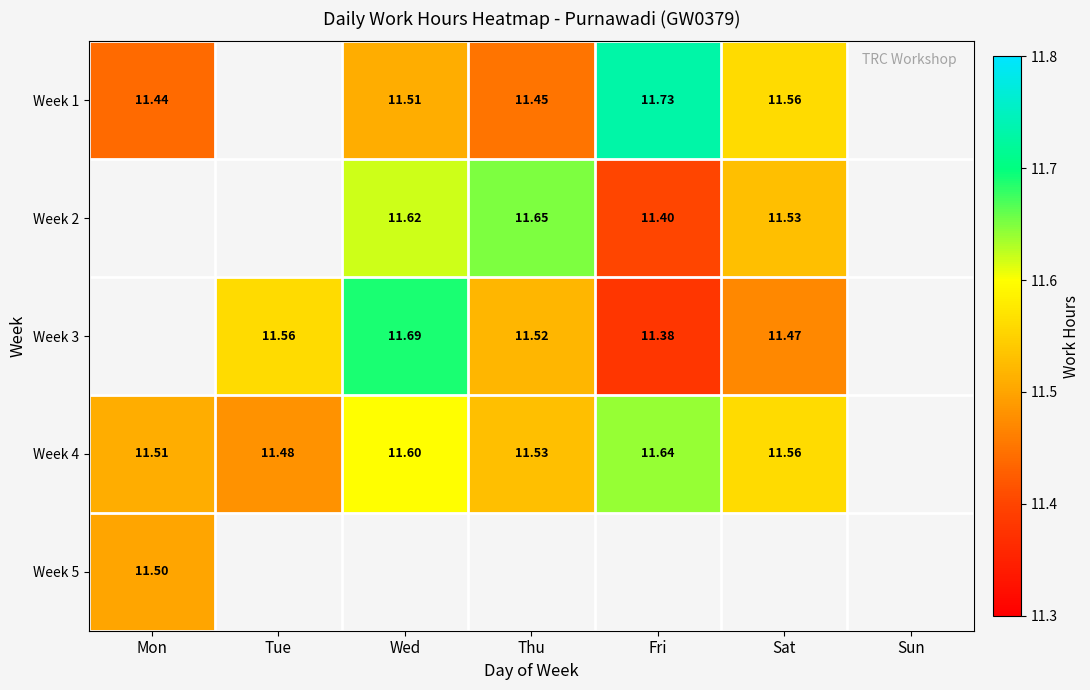

Is the value of Week 4 at Tue greater than the value of Week 1 at Sat?

No